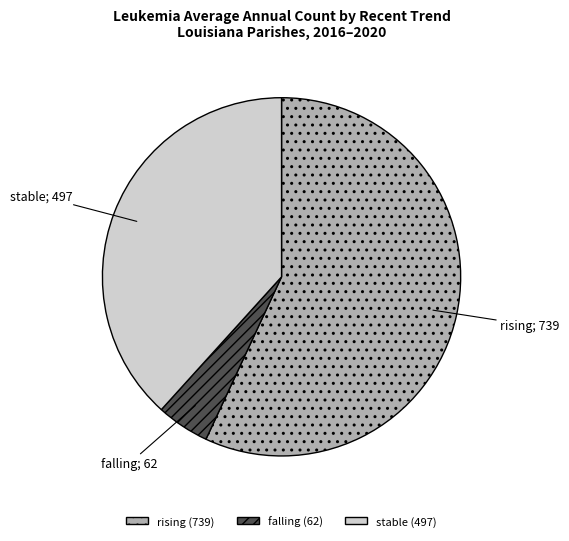

Is there any slice that represents more than half of the pie?

Yes